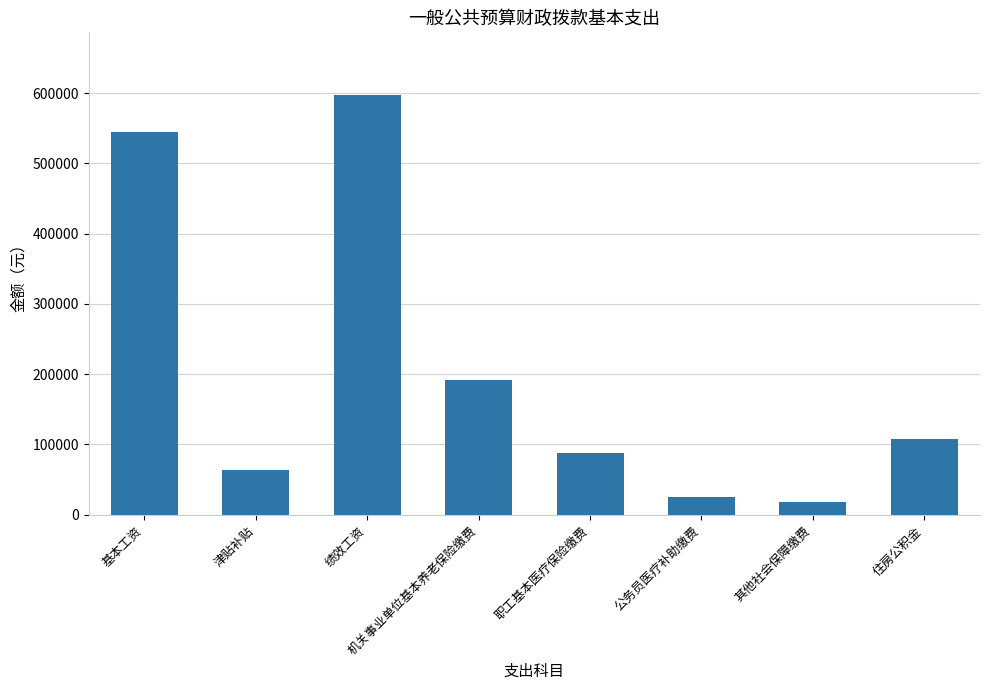

What is the label of the 7th bar from the left?

其他社会保障缴费